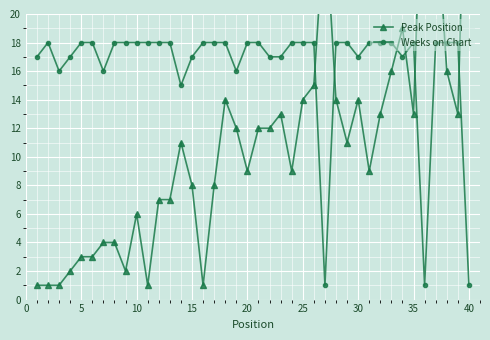

Read the Weeks on Chart value at 5, to the nearest 5.

20